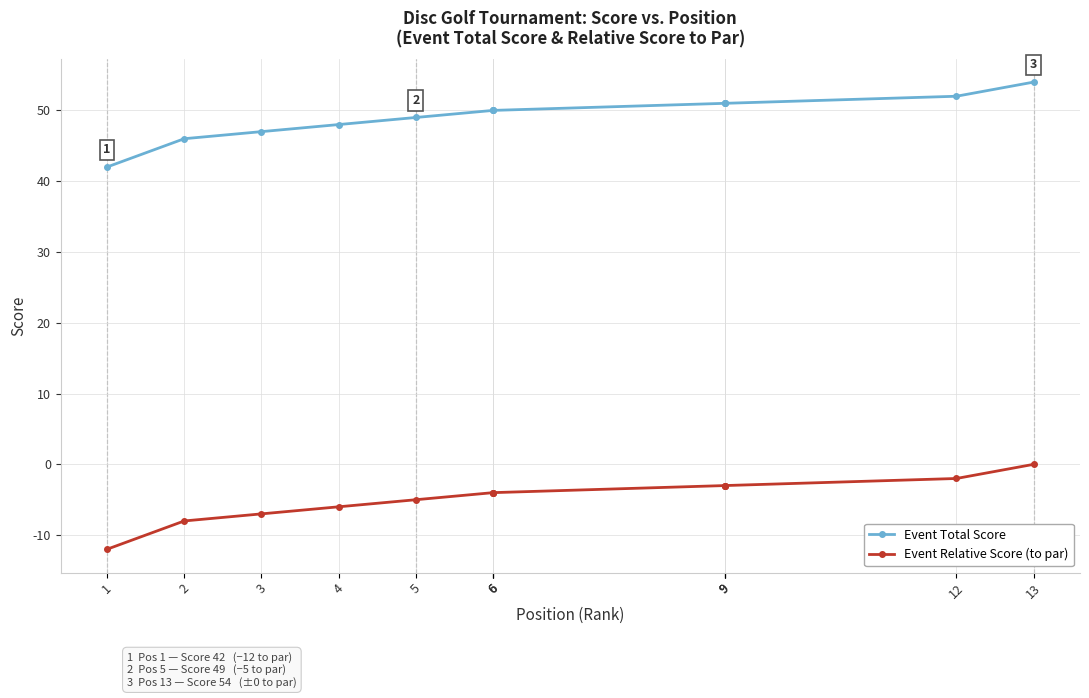

What is the difference between the maximum and minimum values in the Event Relative Score (to par) series?

12